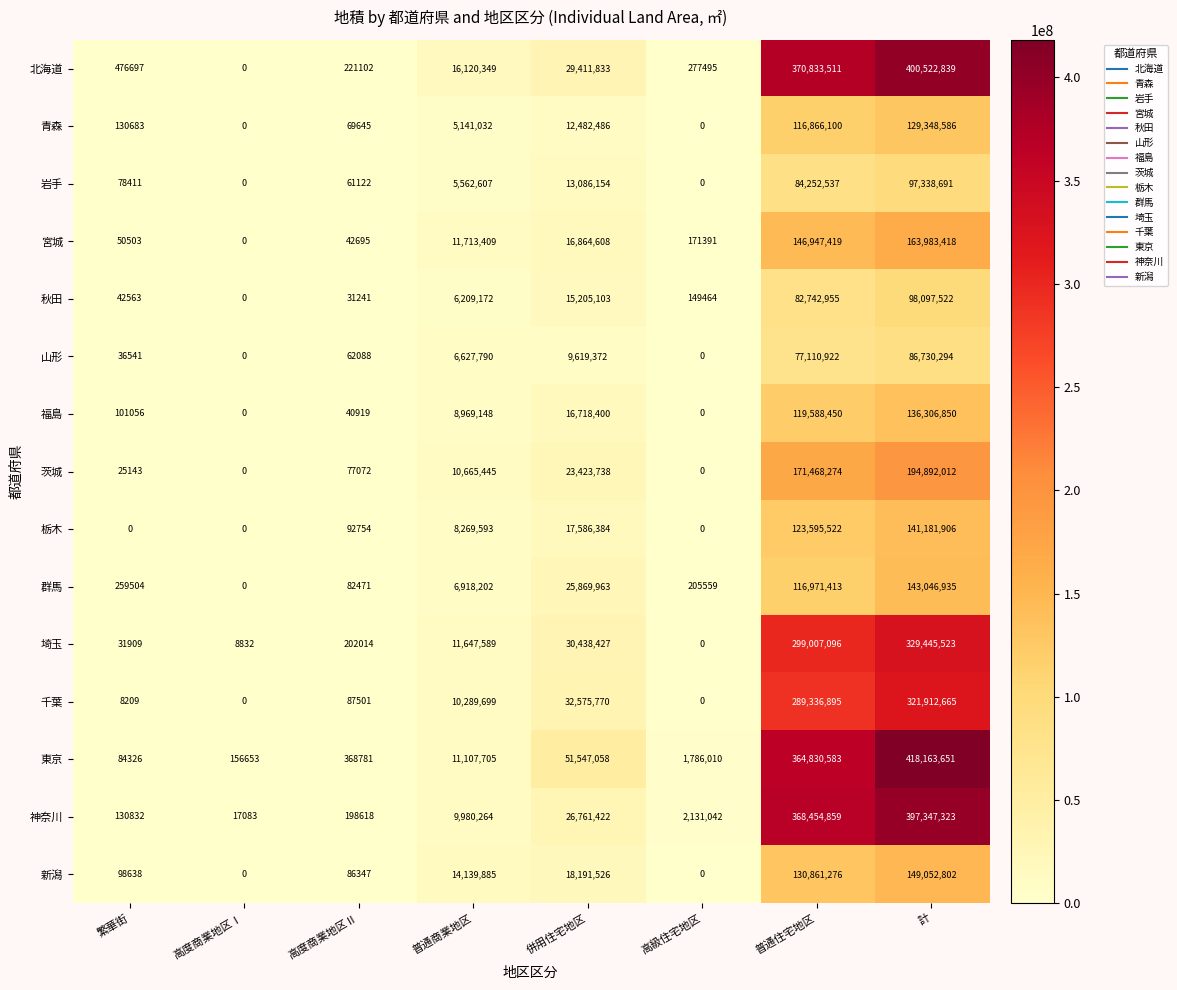

Read the 埼玉 value at 繁華街.

31909